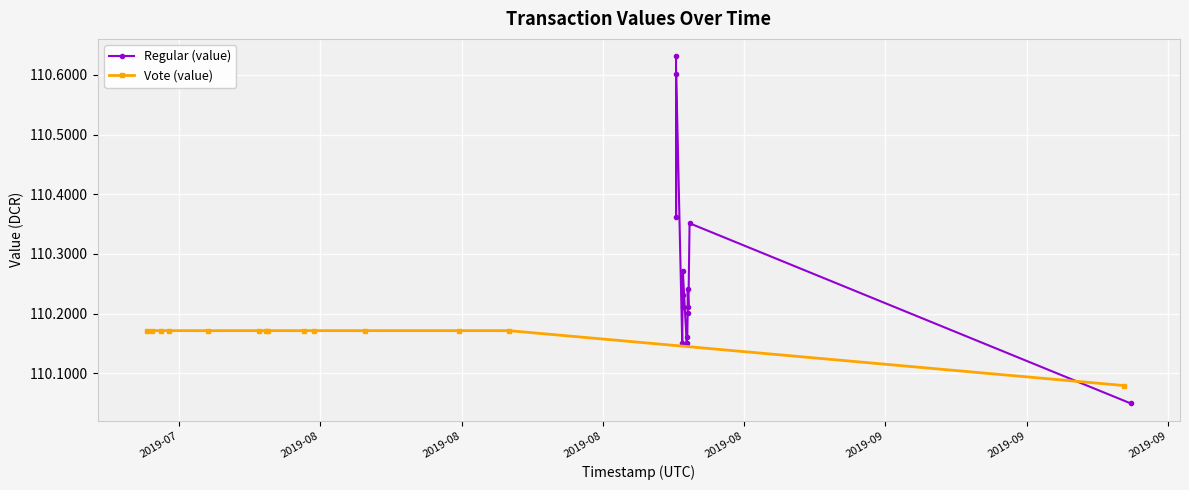

In Regular (value), how many points are higher than both neighbors (excluding endpoints)?

4